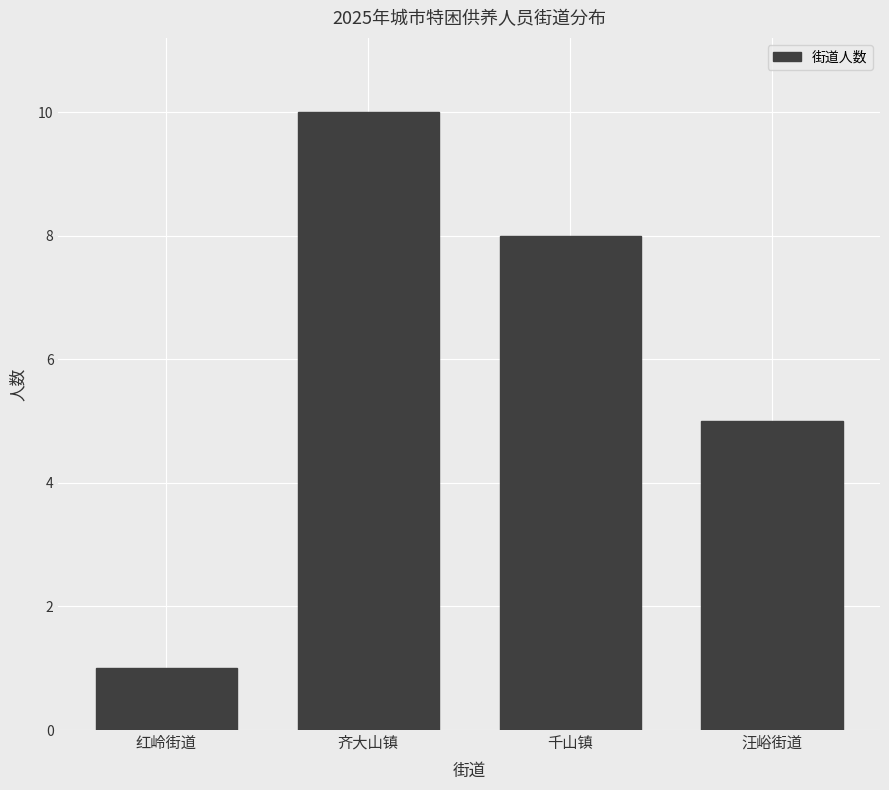

Reading left to right, extract all data points from this chart.

1	10	8	5